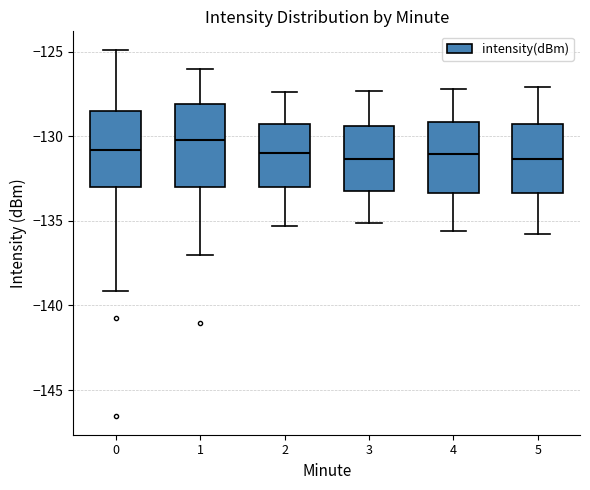

Reading left to right, transcribe this box plot: for each box, give where its median line is, the range the box spans, and where its two whiskers end, as read against the y-axis. The values are not printed on the chart, so give them approximately, as read against the axis.

0: median -131.0, box -133.0 to -128.5, whiskers -139.0 to -125.0
1: median -130.0, box -133.0 to -128.0, whiskers -137.0 to -126.0
2: median -131.0, box -133.0 to -129.0, whiskers -135.5 to -127.5
3: median -131.5, box -133.0 to -129.5, whiskers -135.0 to -127.5
4: median -131.0, box -133.5 to -129.0, whiskers -135.5 to -127.0
5: median -131.5, box -133.5 to -129.0, whiskers -136.0 to -127.0